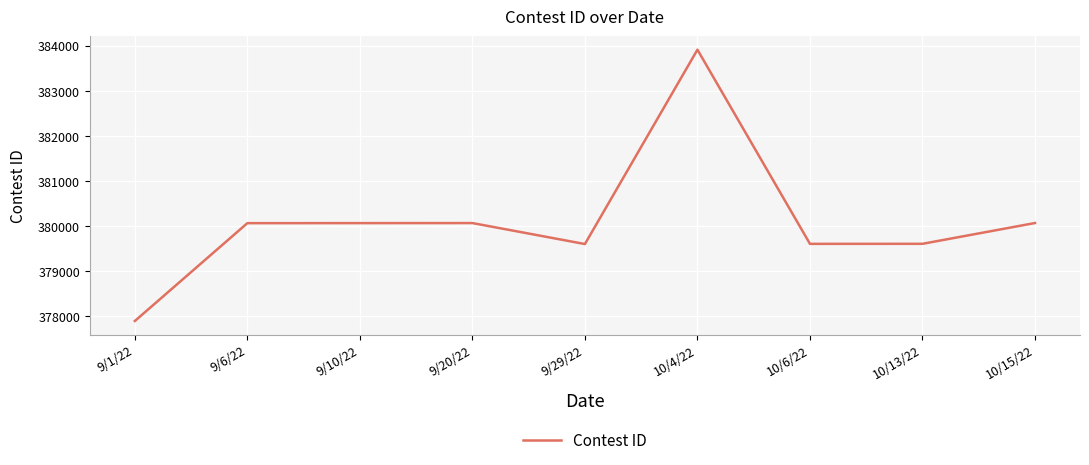

What is the sum of all values?

3420879